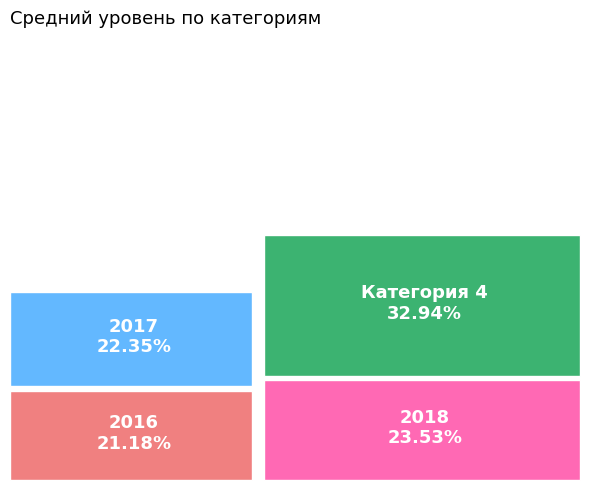

To the nearest percent, what is the combined percentage of 2017 and 2018?

46%